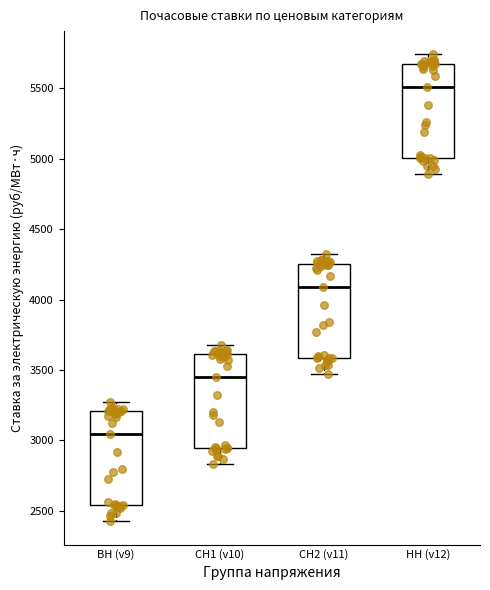

Reading left to right, transcribe this box plot: for each box, give where its median line is, the range the box spans, and where its two whiskers end, as read against the y-axis. The values are not printed on the chart, so give them approximately, as read against the axis.

ВН (v9): median 3050, box 2550 to 3200, whiskers 2450 to 3300
СН1 (v10): median 3450, box 2950 to 3600, whiskers 2850 to 3700
СН2 (v11): median 4100, box 3600 to 4250, whiskers 3450 to 4300
НН (v12): median 5500, box 5000 to 5650, whiskers 4900 to 5750